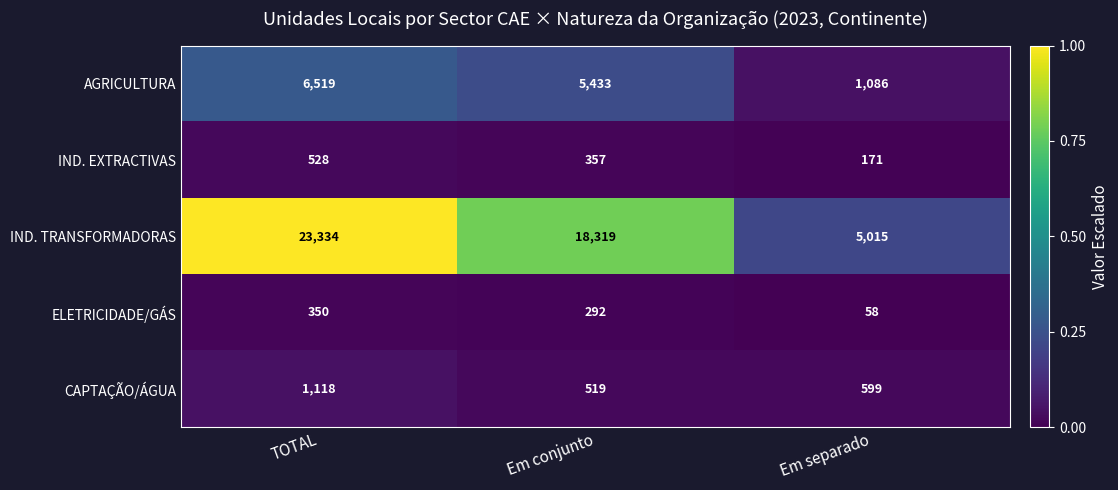

Reading left to right, what are all the values shown in this chart?

AGRICULTURA: TOTAL=6519	Em conjunto=5433	Em separado=1086
IND. EXTRACTIVAS: TOTAL=528	Em conjunto=357	Em separado=171
IND. TRANSFORMADORAS: TOTAL=23334	Em conjunto=18319	Em separado=5015
ELETRICIDADE/GÁS: TOTAL=350	Em conjunto=292	Em separado=58
CAPTAÇÃO/ÁGUA: TOTAL=1118	Em conjunto=519	Em separado=599